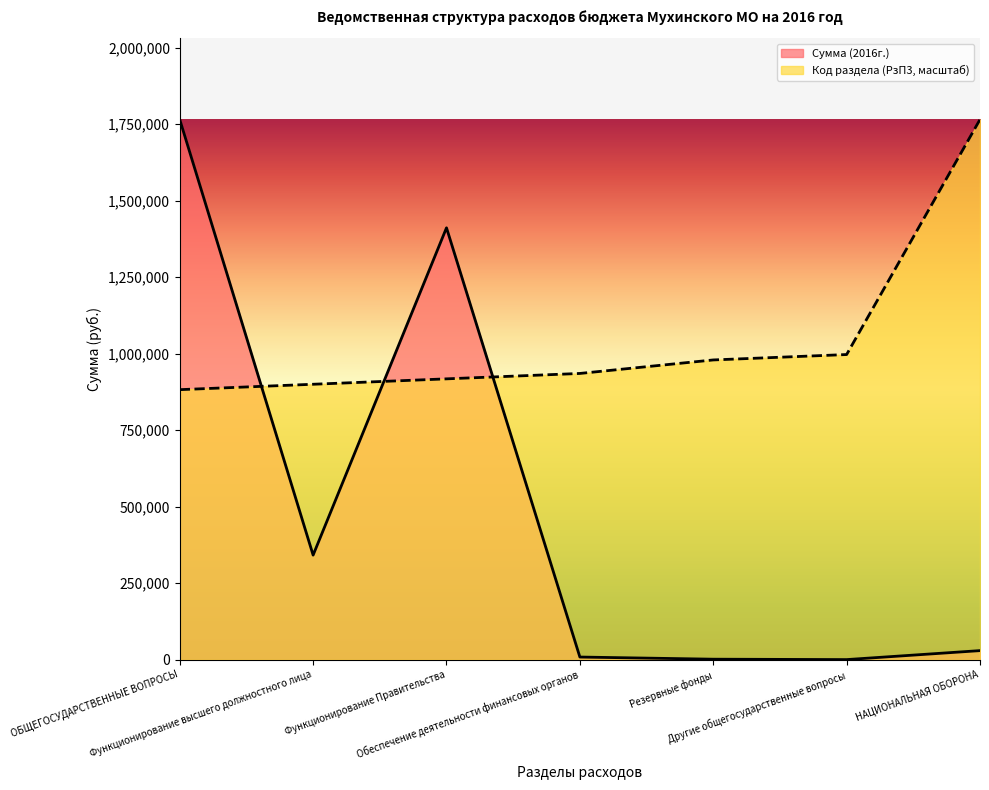

What is the label of the 6th point from the right?

Функционирование высшего должностного лица